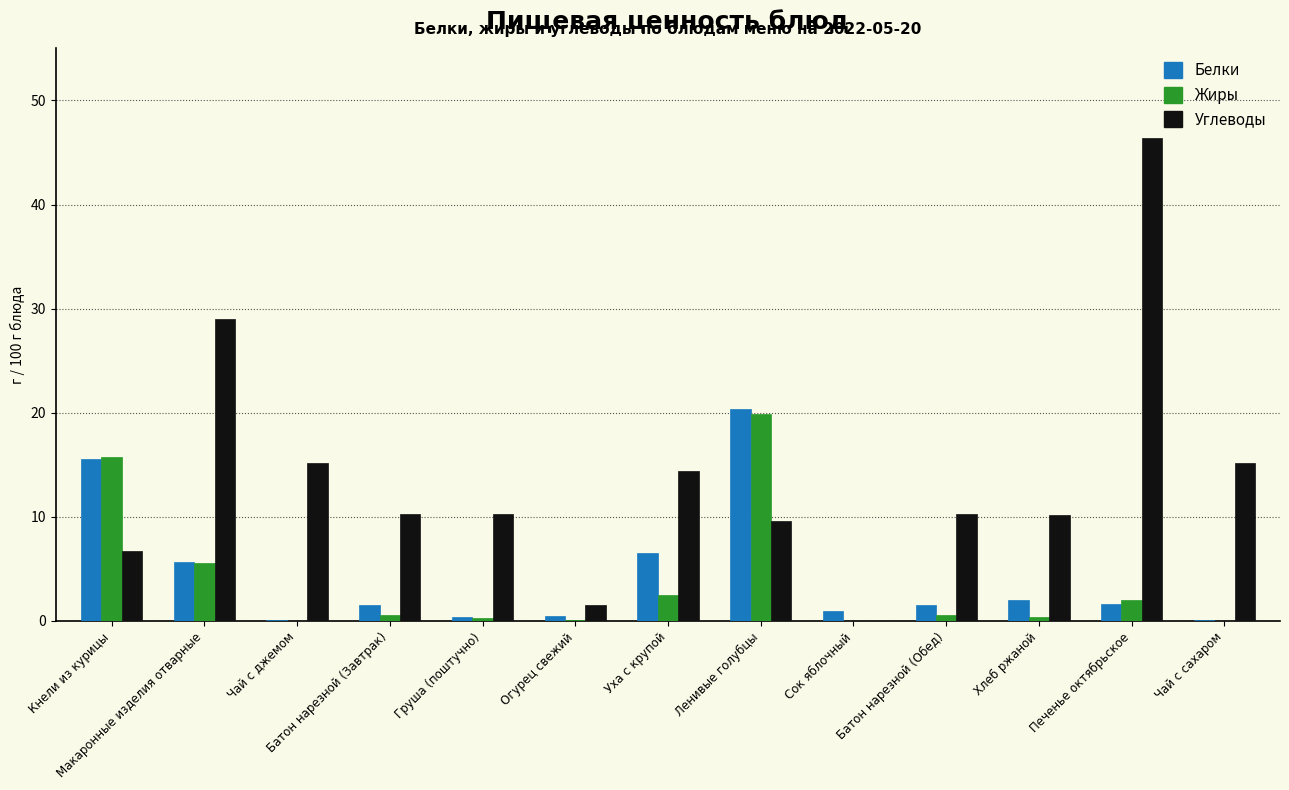

The value of Жиры at Сок яблочный is 0.0. True or false?

True